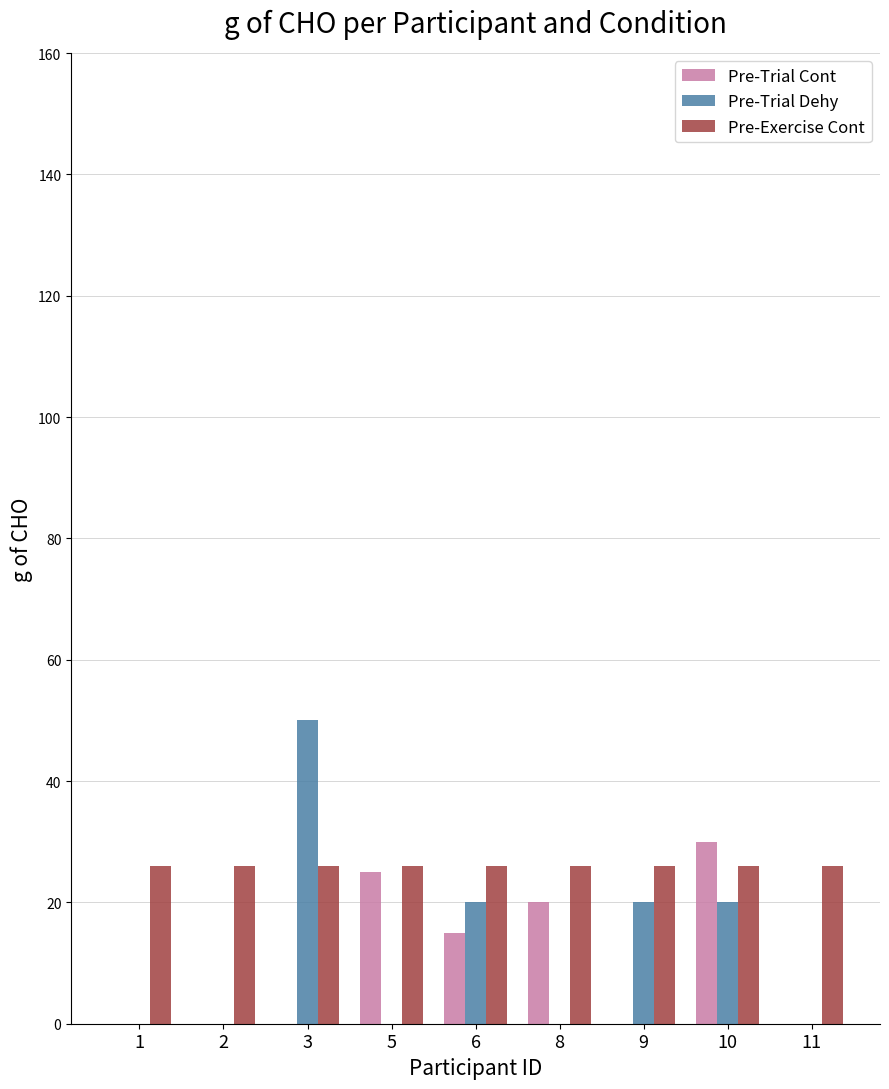

What are all the series names shown in the legend?

Pre-Trial Cont, Pre-Trial Dehy, Pre-Exercise Cont